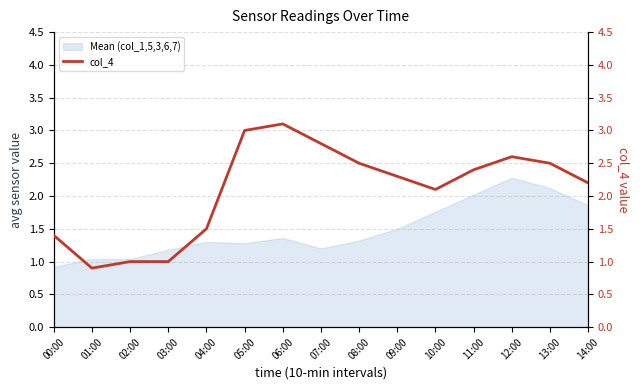

What is the greatest value displayed?

3.1